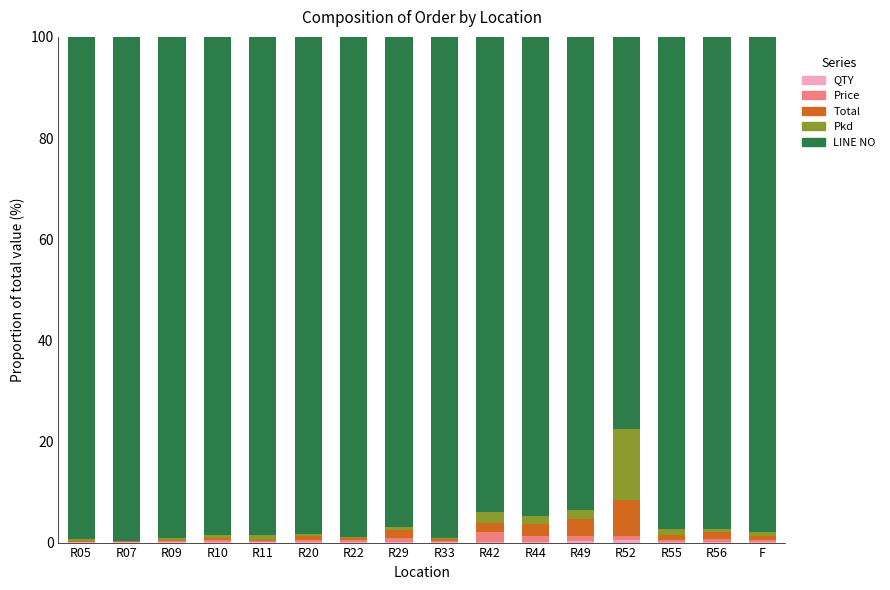

Are the bars grouped side by side (vs. stacked)?

No